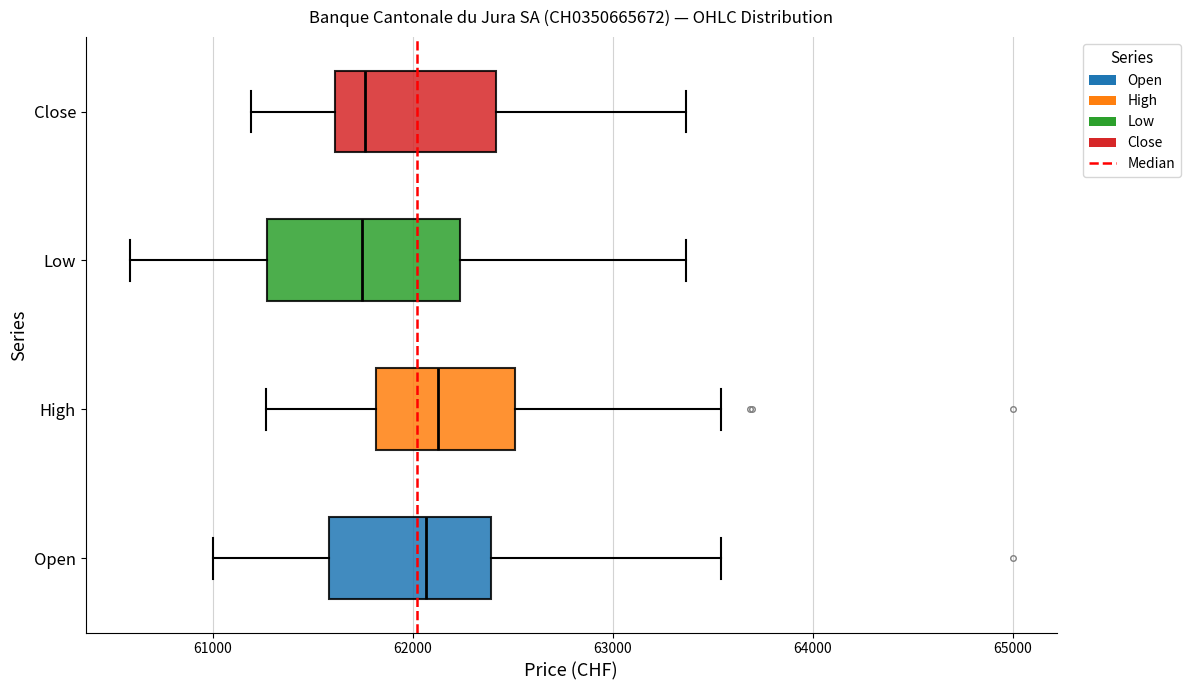

Reading bottom to top, read every box against the x-axis: the position of its median line, the range the box covers, and the ends of its whiskers. The values are not printed on the chart, so give them approximately, as read against the axis.

Open: median 62100, box 61600 to 62400, whiskers 61000 to 63500
High: median 62100, box 61800 to 62500, whiskers 61300 to 63500
Low: median 61700, box 61300 to 62200, whiskers 60600 to 63400
Close: median 61800, box 61600 to 62400, whiskers 61200 to 63400